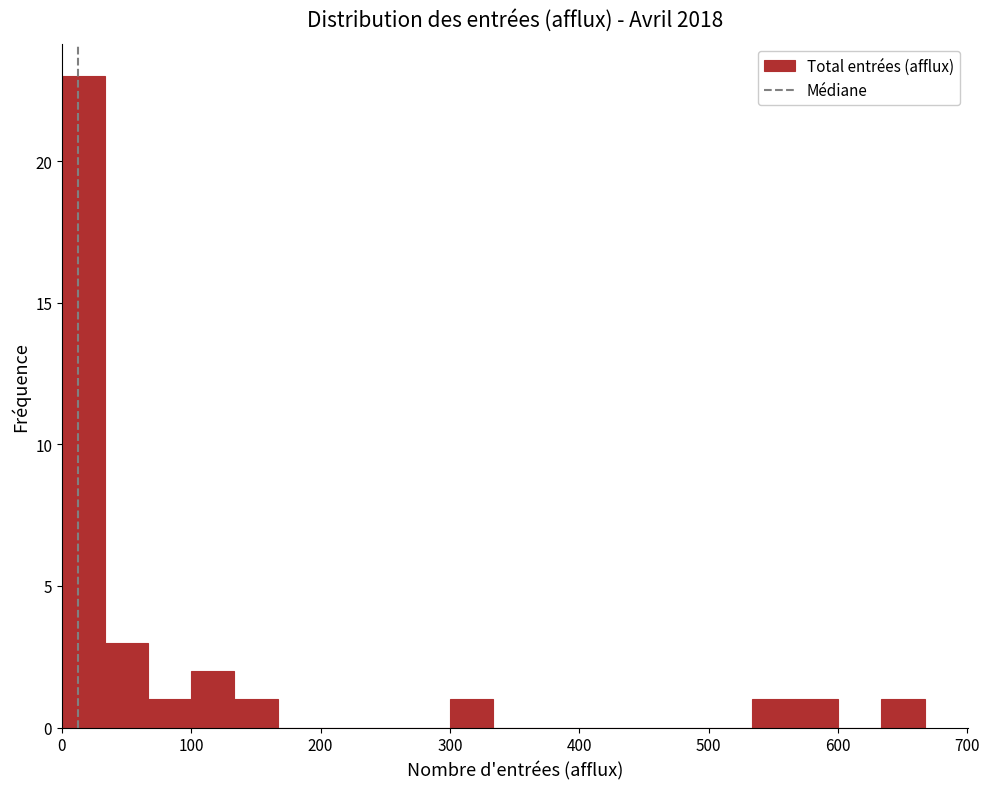

Read against the x-axis, roughly where is the centre of the tallest bar?

20